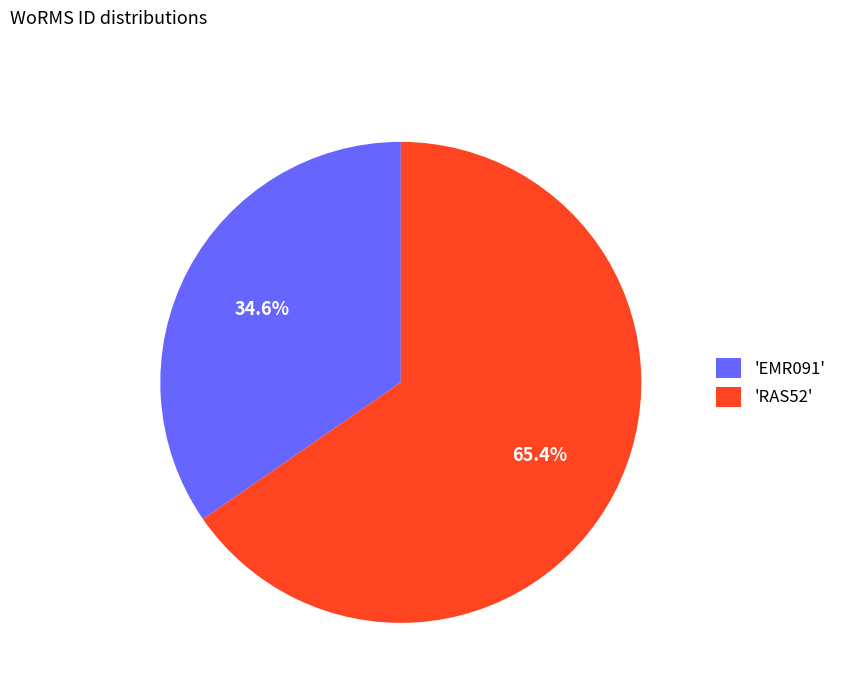

Does 'EMR091' account for over 50% of the chart?

No